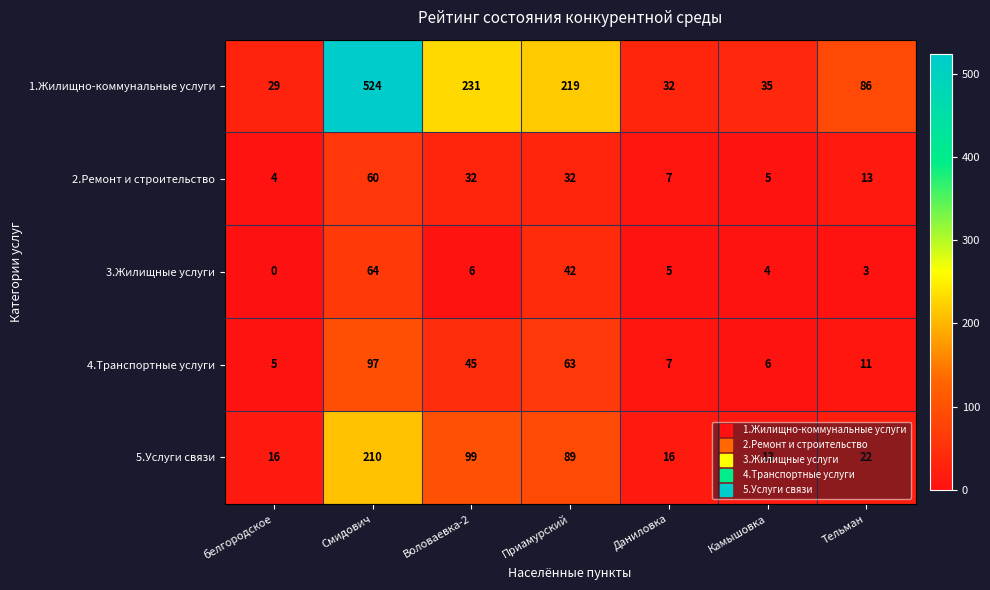

Is it true that 4.Транспортные услуги equals 97 at Смидович?

True